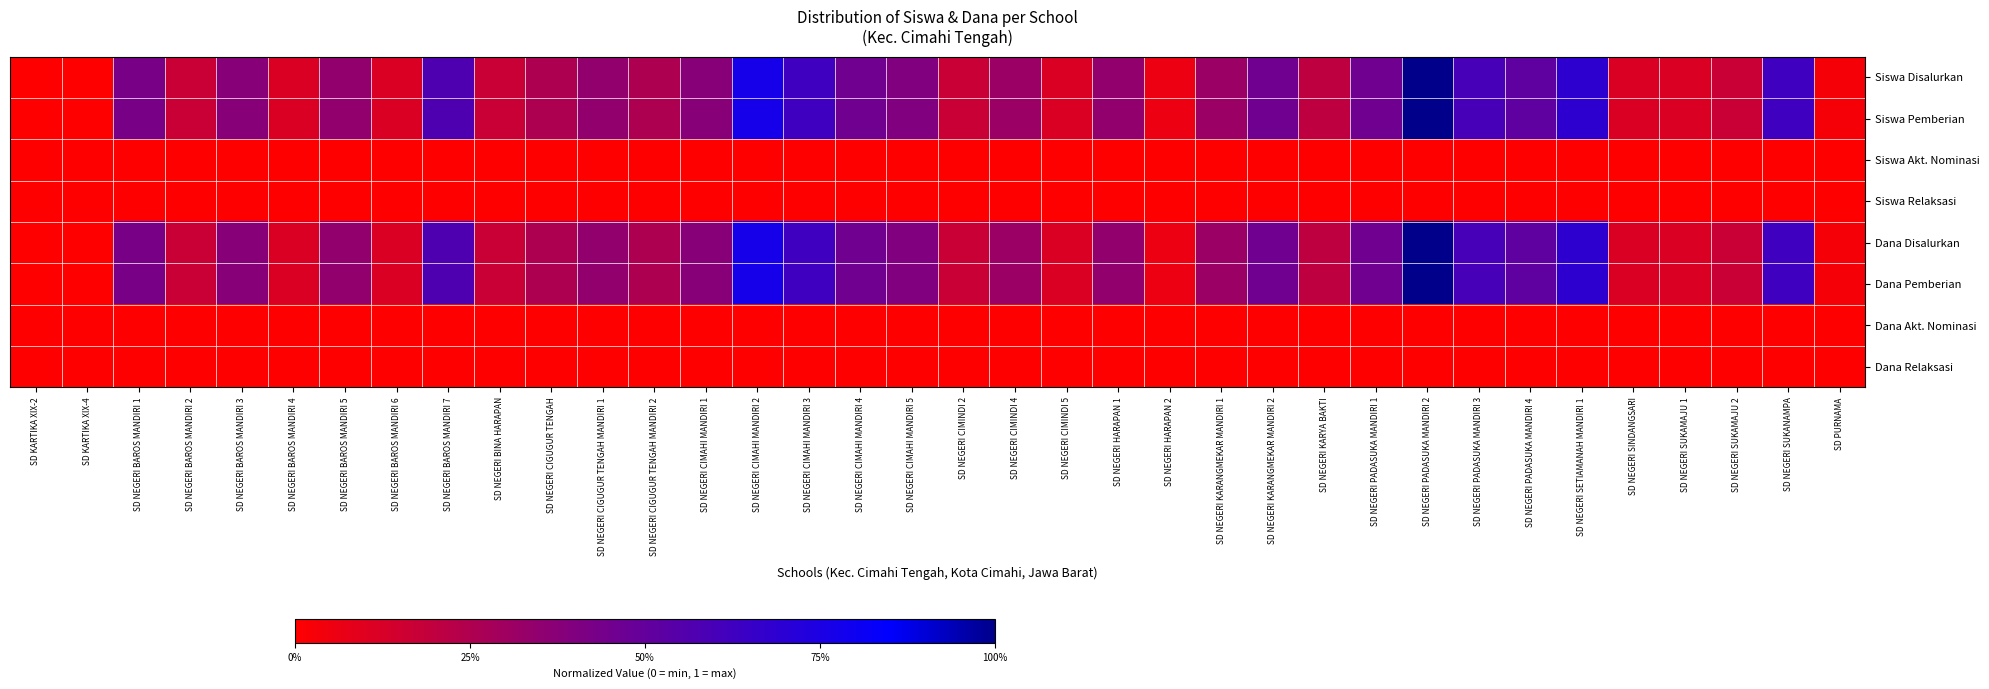

How many series are shown in this chart?

8